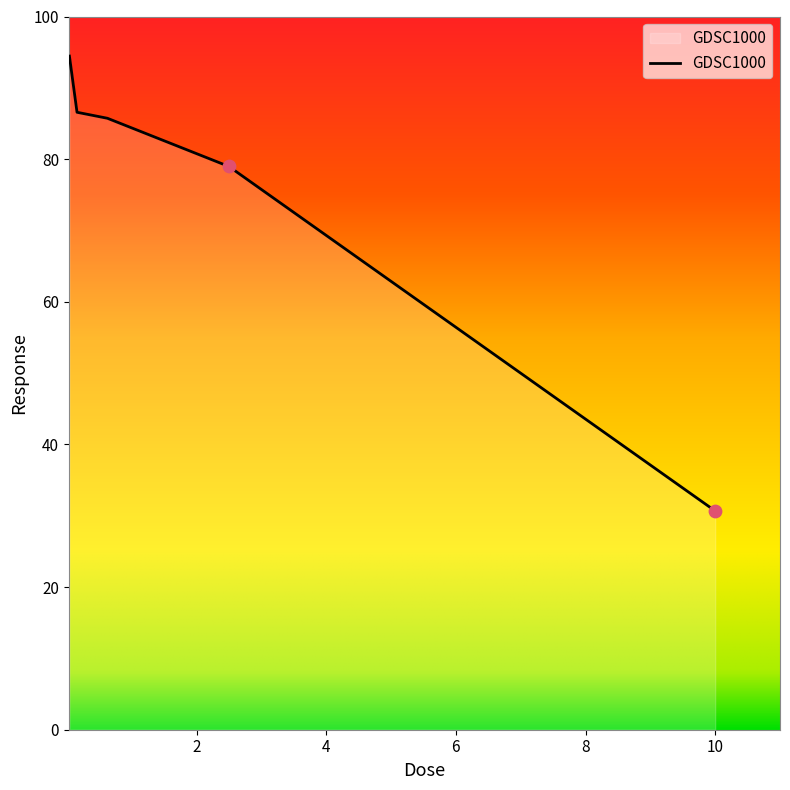

What is the maximum value shown in the chart?

94.4